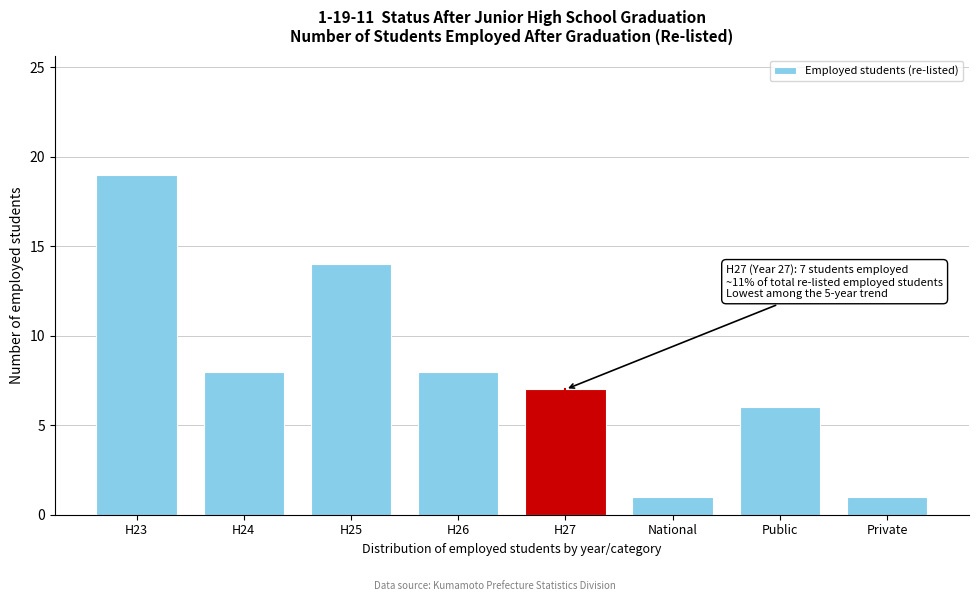

Reading left to right, list all the values displayed in this chart.

19	8	14	8	7	1	6	1